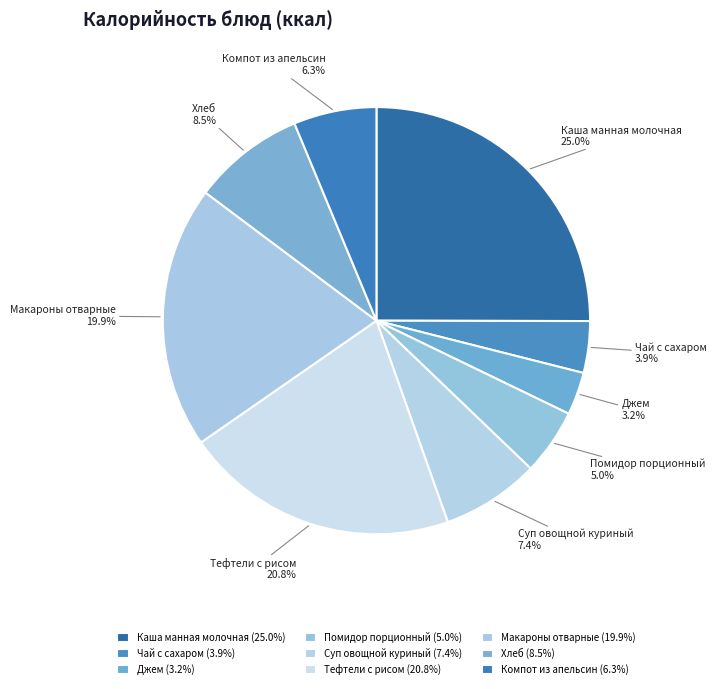

How many slices are in this pie chart?

9